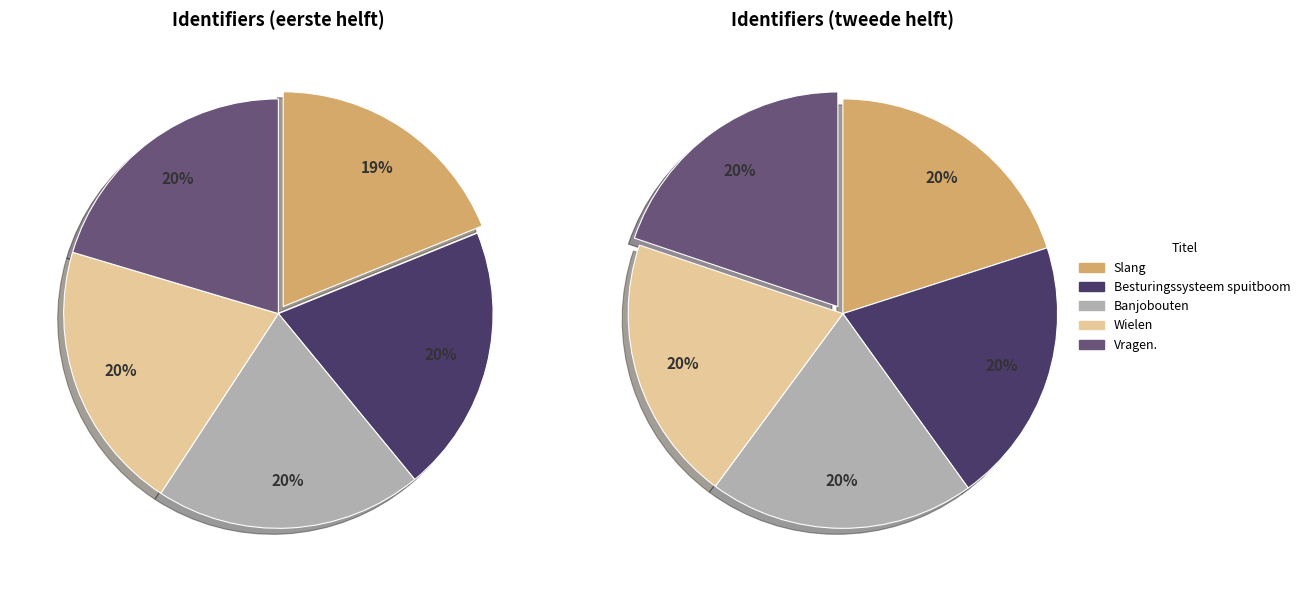

Does Bedieningspaneel represent more than half of the total?

No